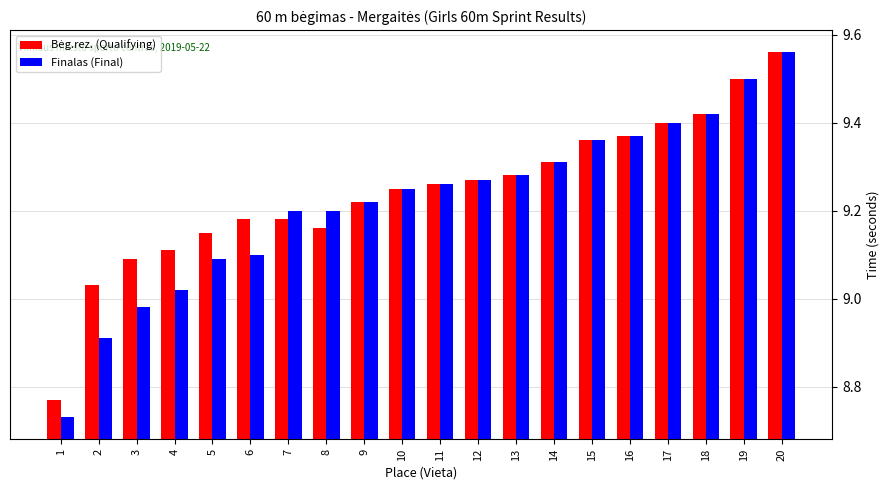

Which series changed the most between 1 and 9?

Finalas (Final)